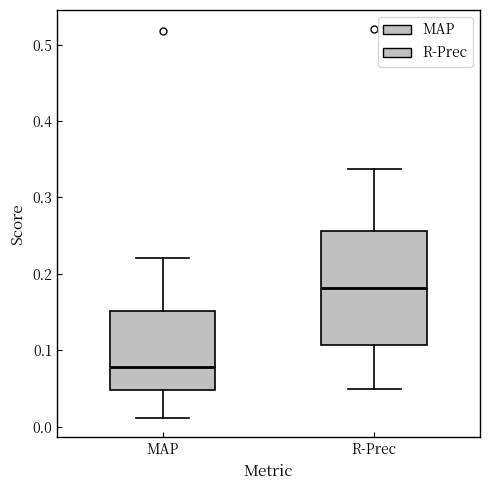

Which box's median line is the lowest?

MAP